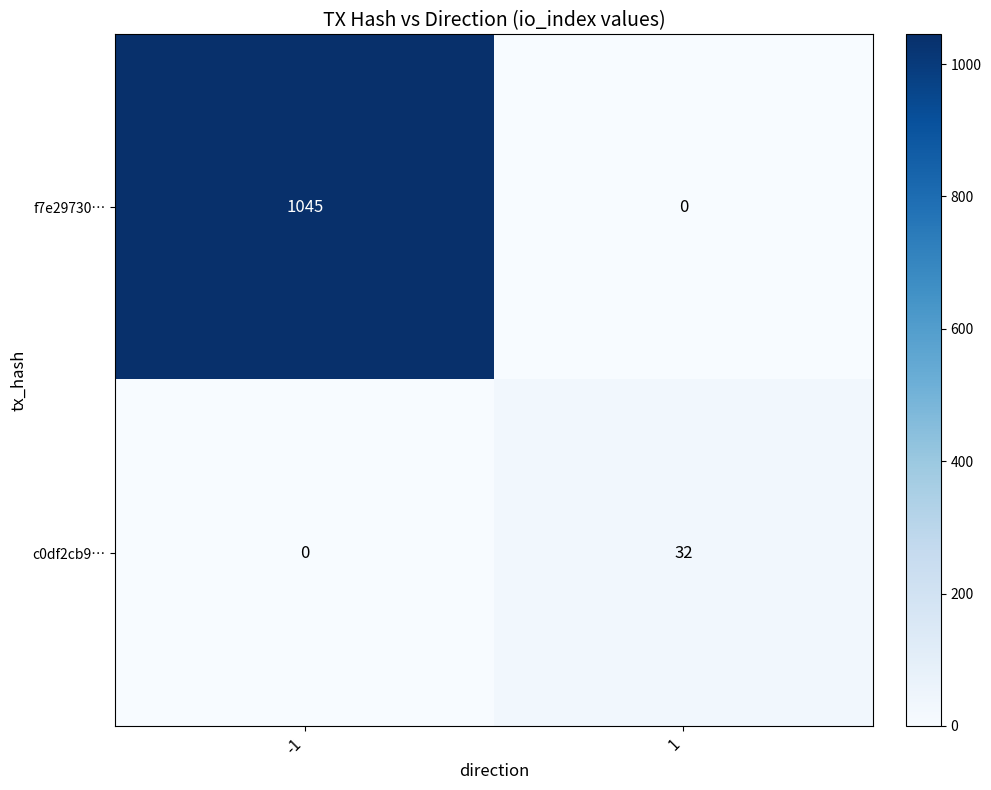

The f7e29730… series shows 1045 at -1. True or false?

True